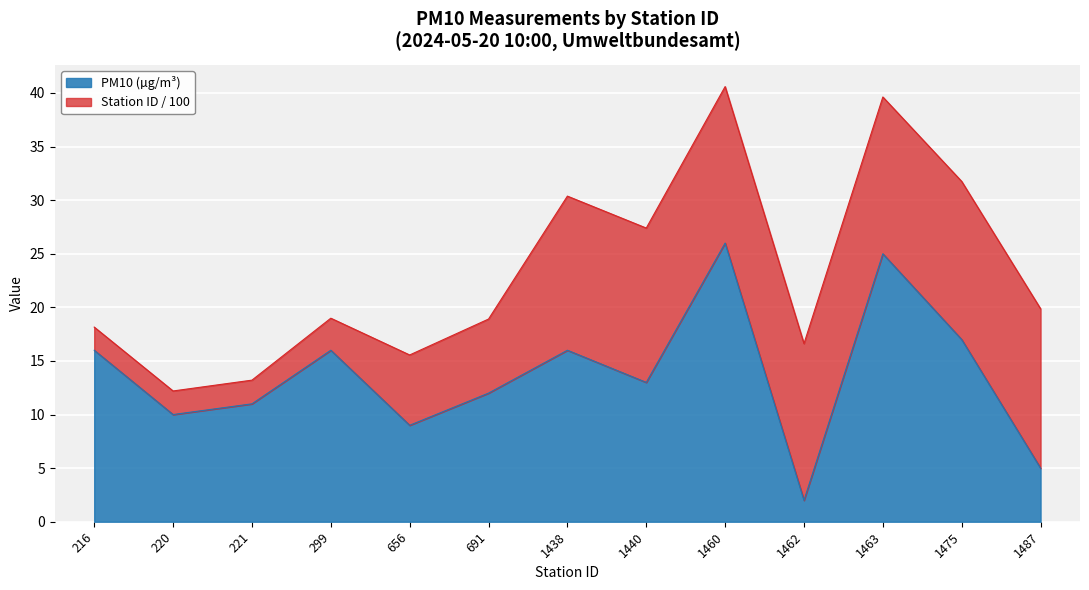

List the labels in order of value, smallest first.

1462, 1487, 656, 220, 221, 691, 1440, 216, 299, 1438, 1475, 1463, 1460